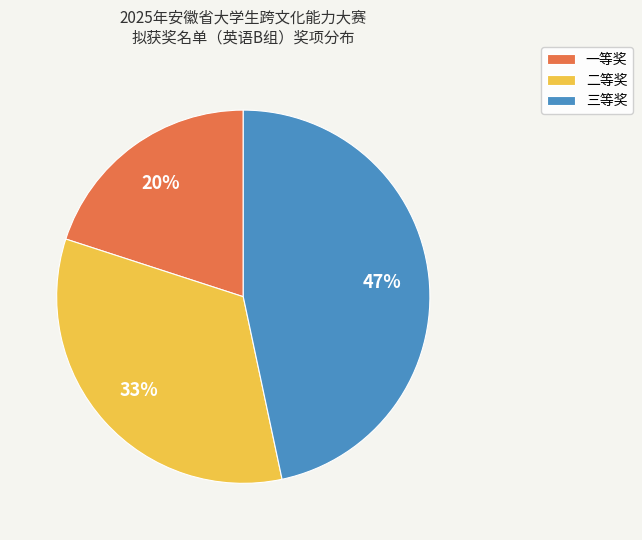

How many slices are in this pie chart?

3